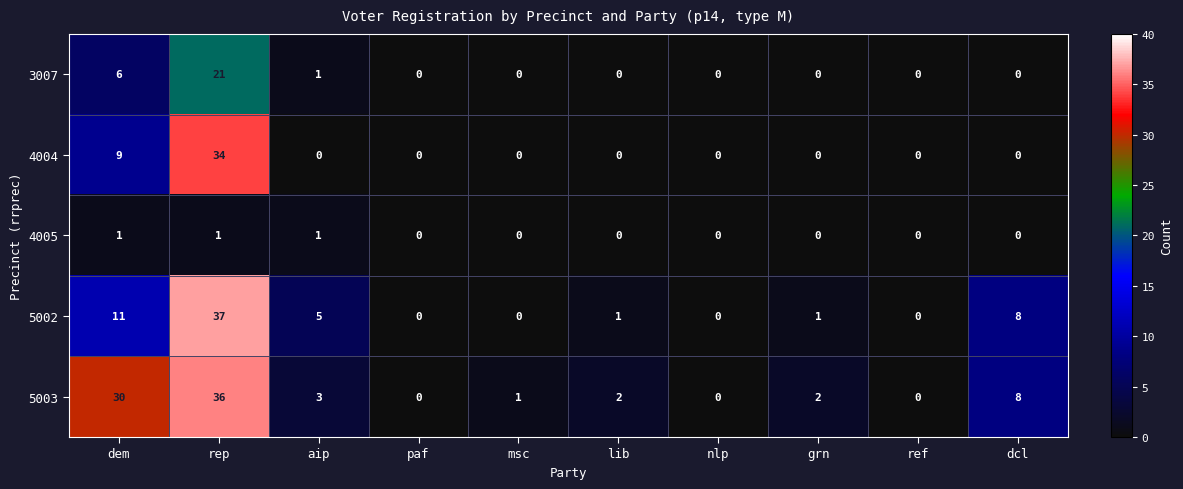

Between paf and lib, which series saw the biggest shift?

5003